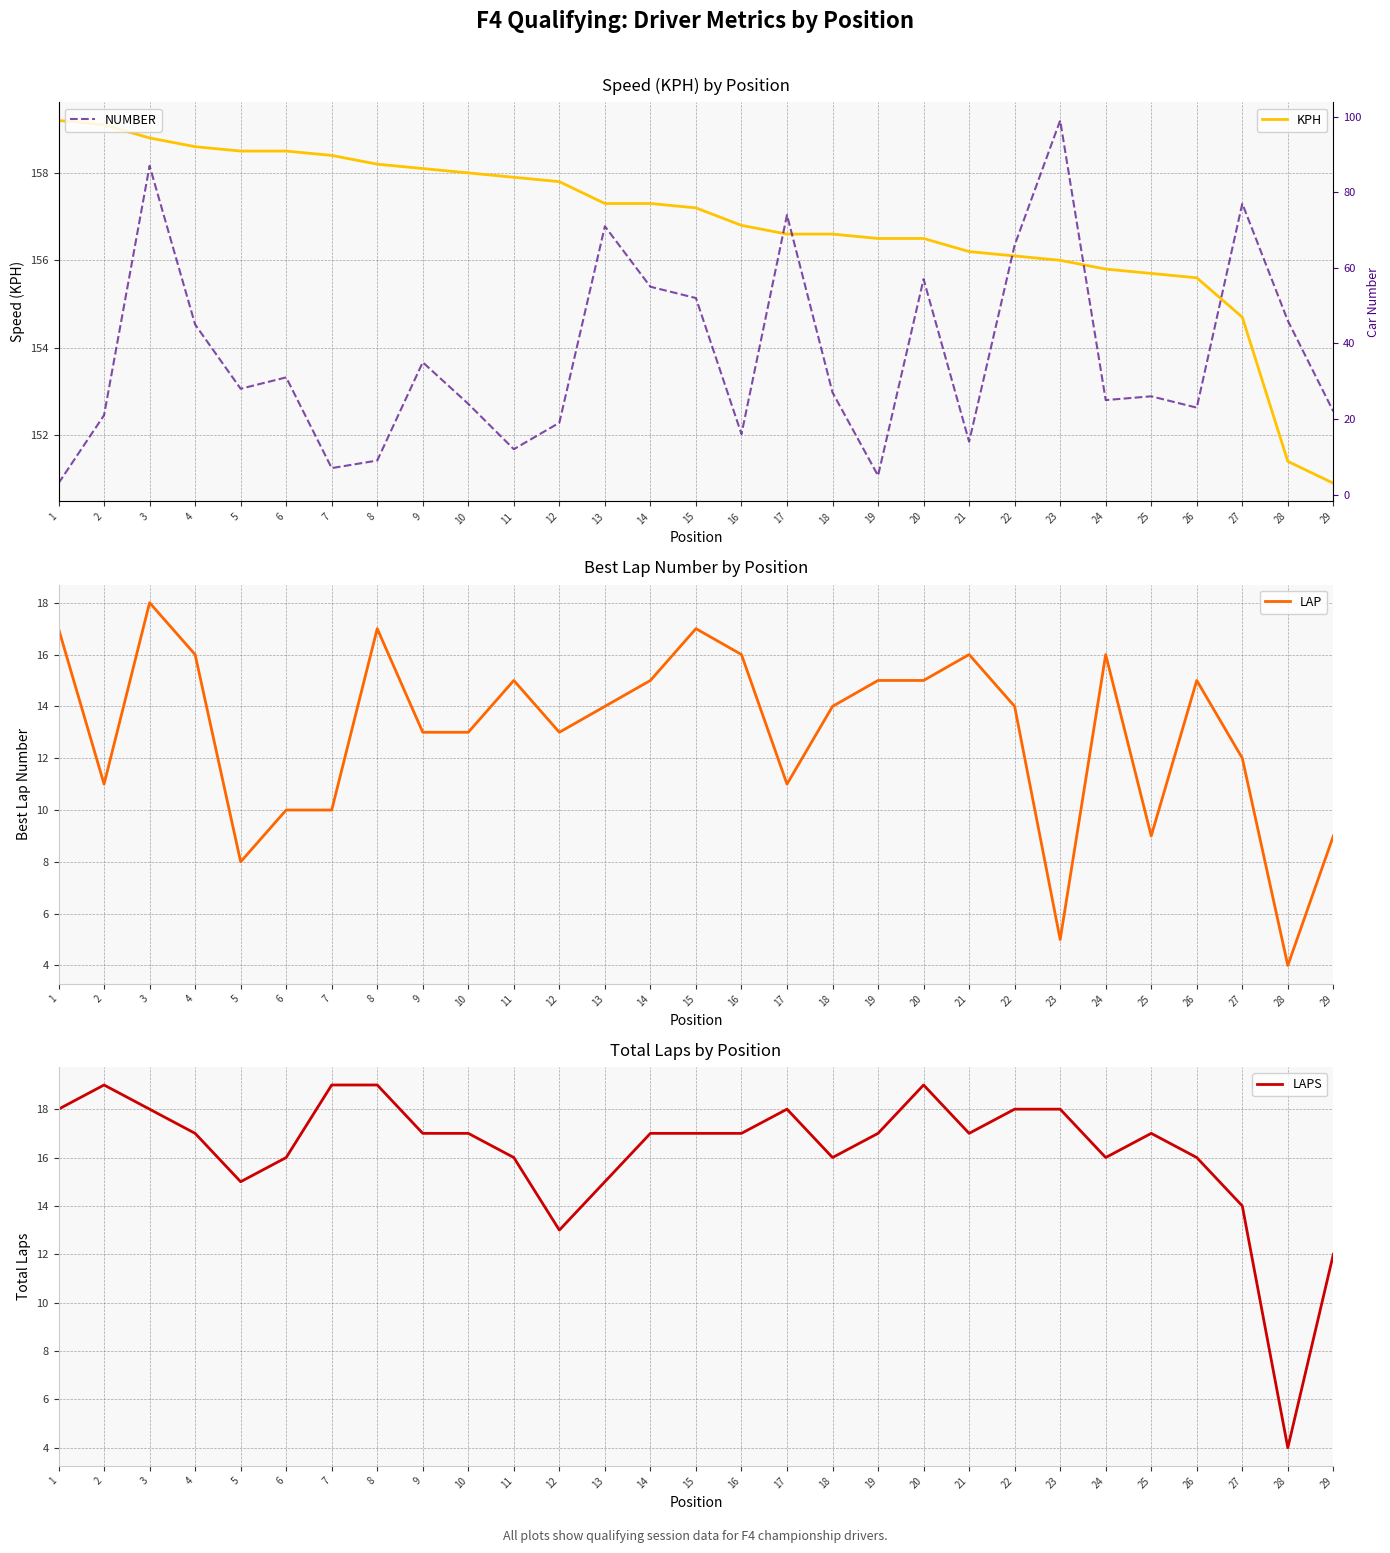

What is the value of the KPH point at the 9th from the left?

158.1